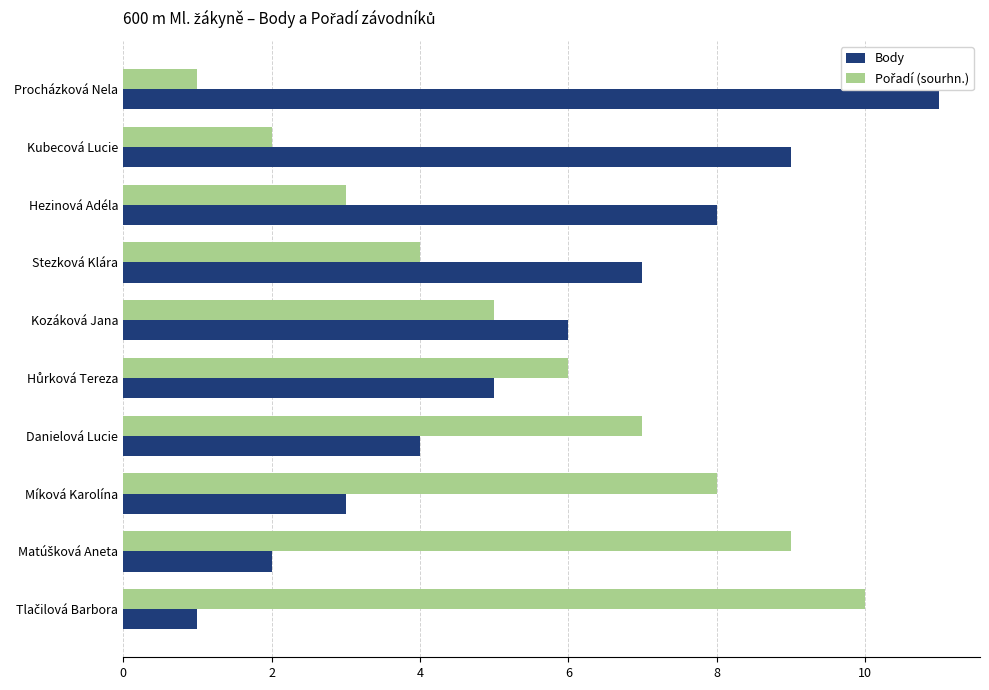

Which series has the widest spread of values?

Body